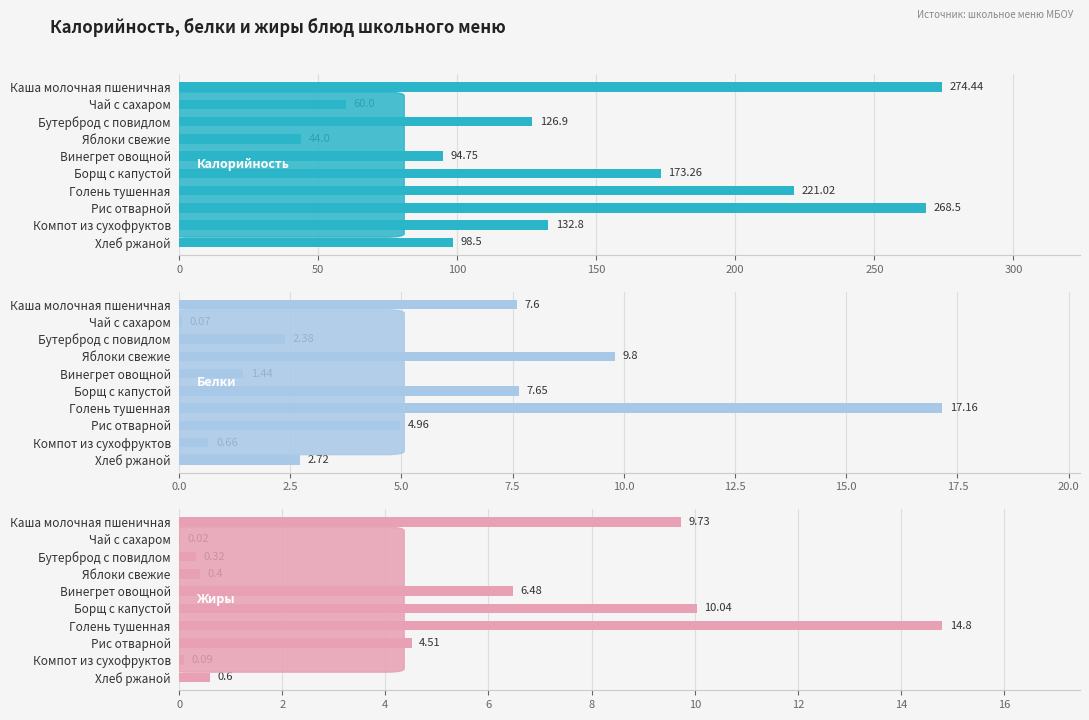

How many values in the Белки series are below 4?

5